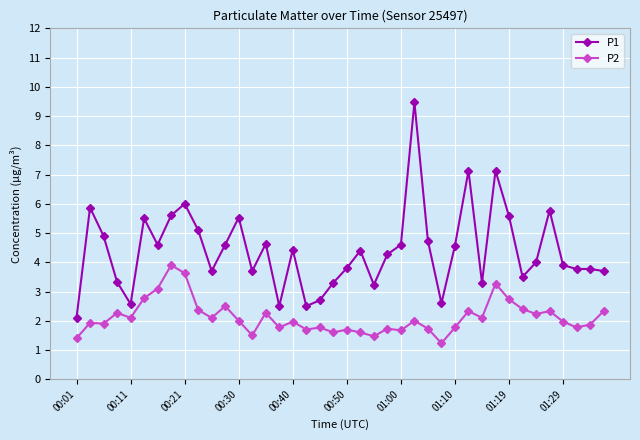

Does the chart have visible grid lines?

Yes